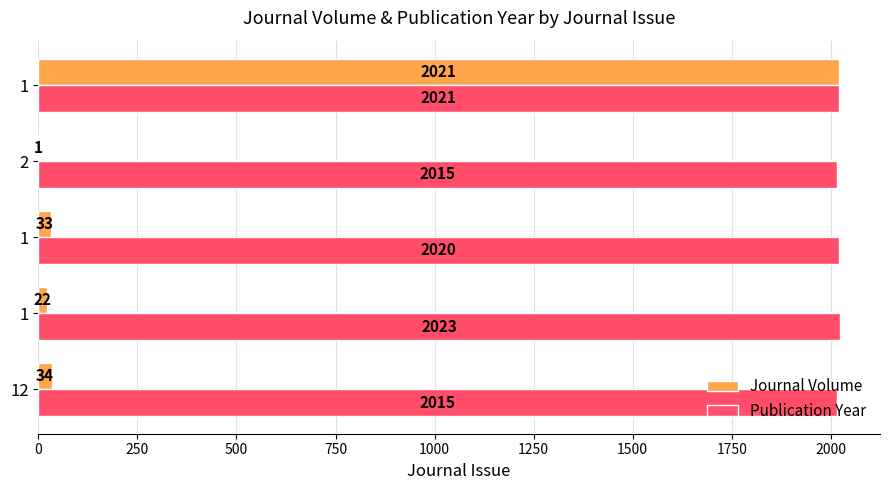

What is the highest value of the Publication Year series?

2023